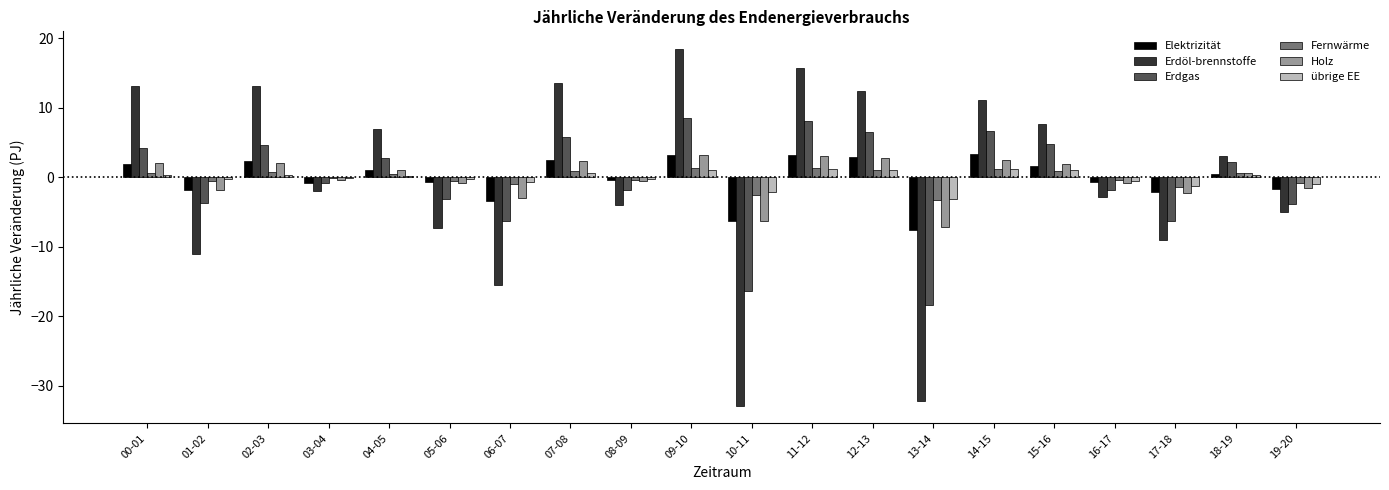

Which label corresponds to the largest value in the chart?

09-10